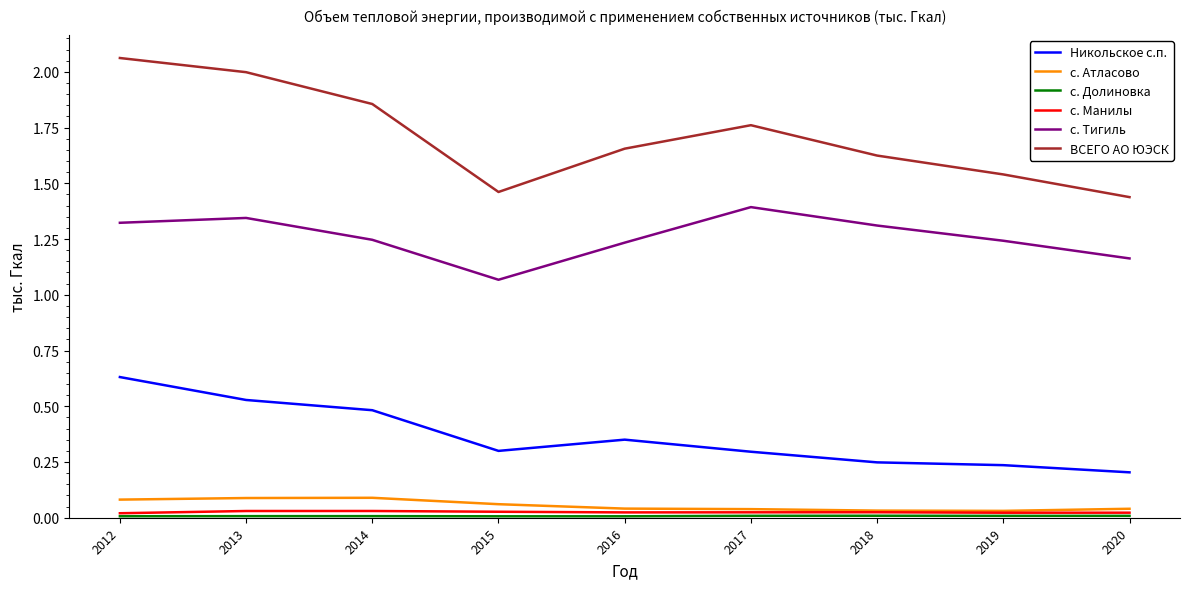

At how many categories does at least one series exceed 0?

9